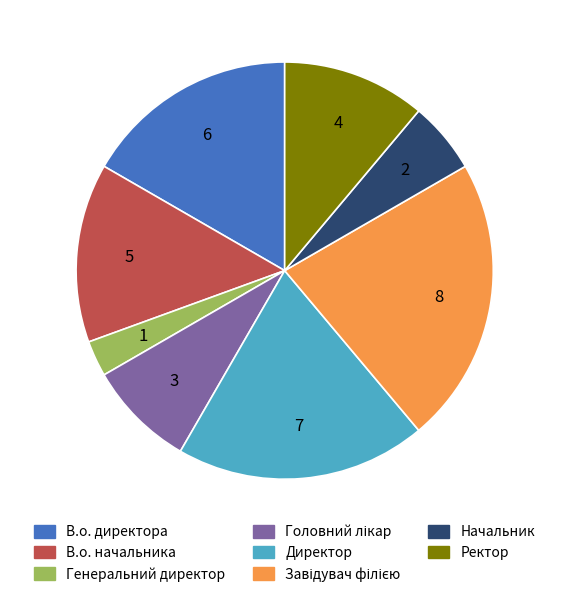

The Генеральний директор slice represents 3% of the pie. True or false?

True